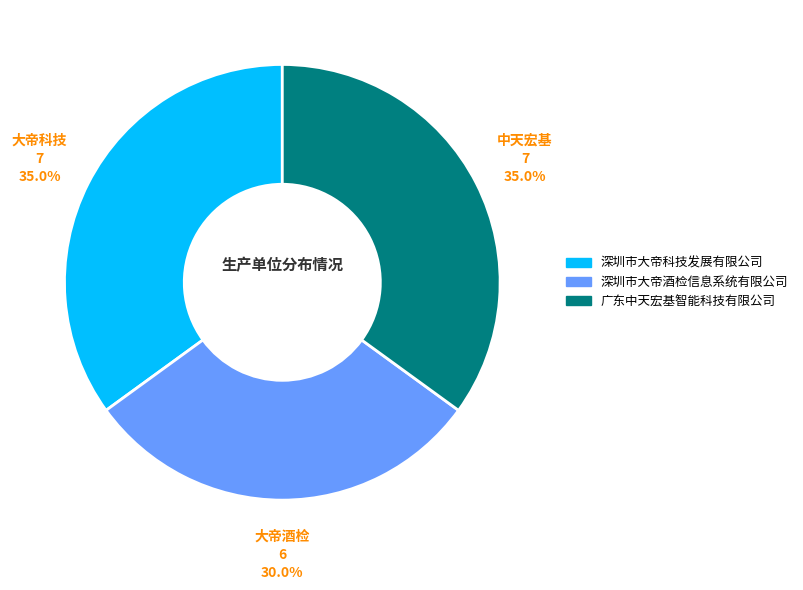

To the nearest percent, what is the combined percentage of 广东中天宏基智能科技有限公司 and 深圳市大帝酒检信息系统有限公司?

65%